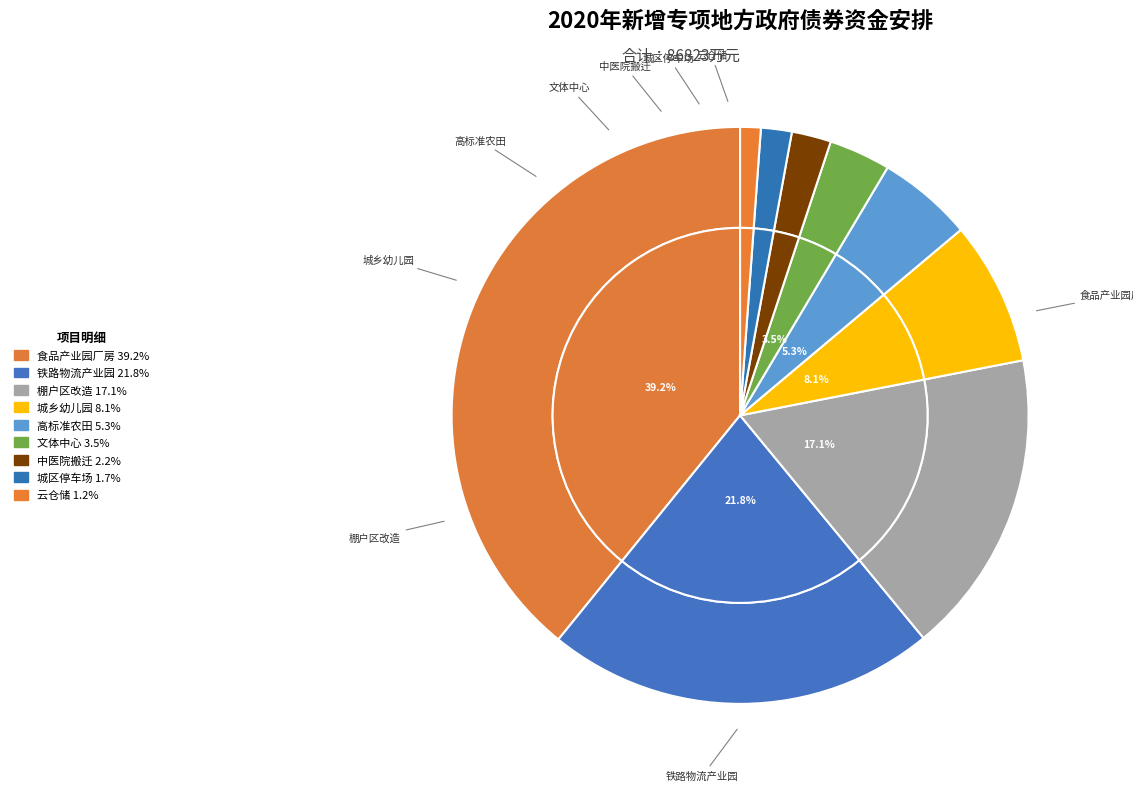

What percentage is NOT represented by 上高县铁路物流产业园建设项目?

78.2%